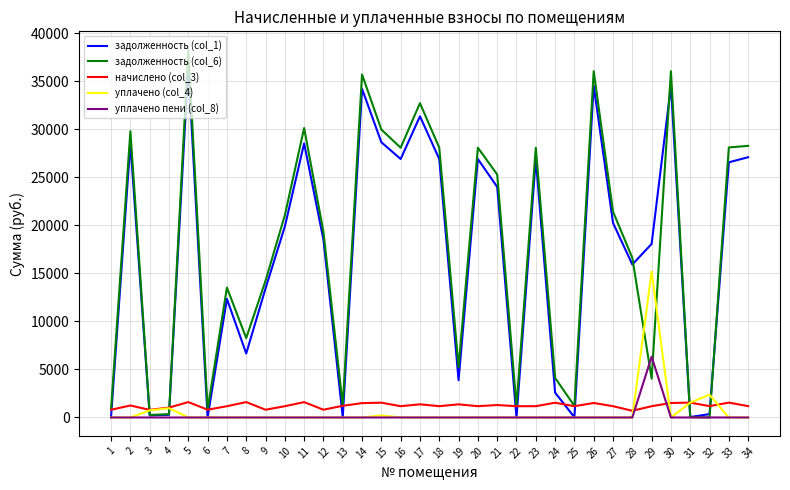

Count the number of data series in this chart.

5